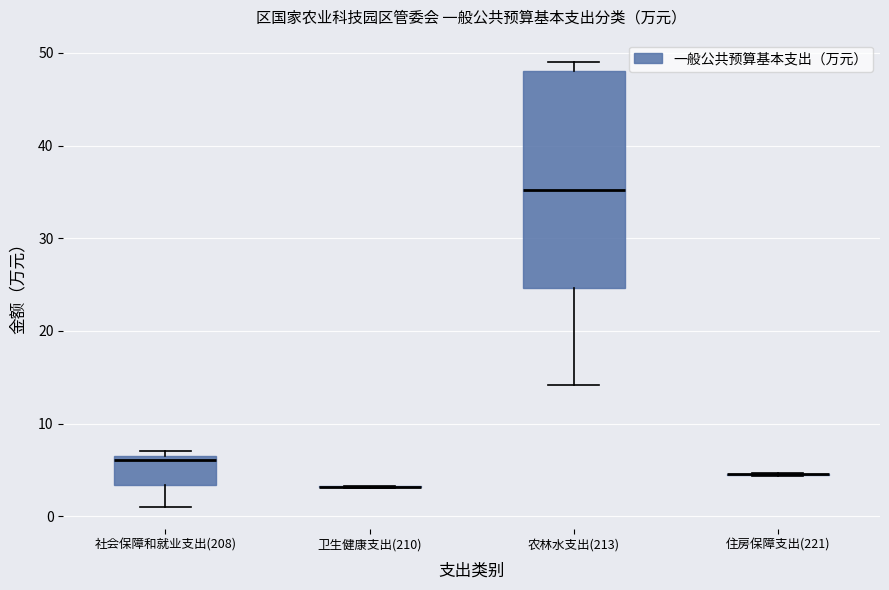

Reading left to right, transcribe this box plot: for each box, give where its median line is, the range the box spans, and where its two whiskers end, as read against the y-axis. The values are not printed on the chart, so give them approximately, as read against the axis.

社会保障和就业支出(208): median 6, box 3 to 7, whiskers 1 to 7 (just above the box's upper edge)
卫生健康支出(210): box collapsed to a line at 3, whiskers 3 to 3
农林水支出(213): median 35, box 25 to 48, whiskers 14 to 49
住房保障支出(221): box collapsed to a line at 5, whiskers 4 to 5